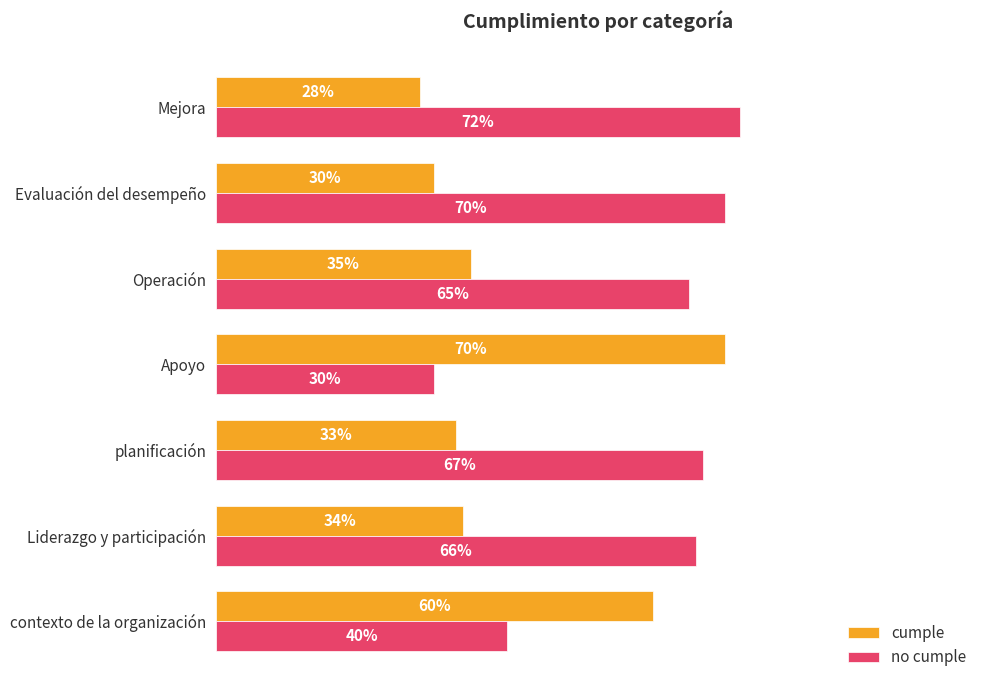

What are all the series names shown in the legend?

cumple, no cumple